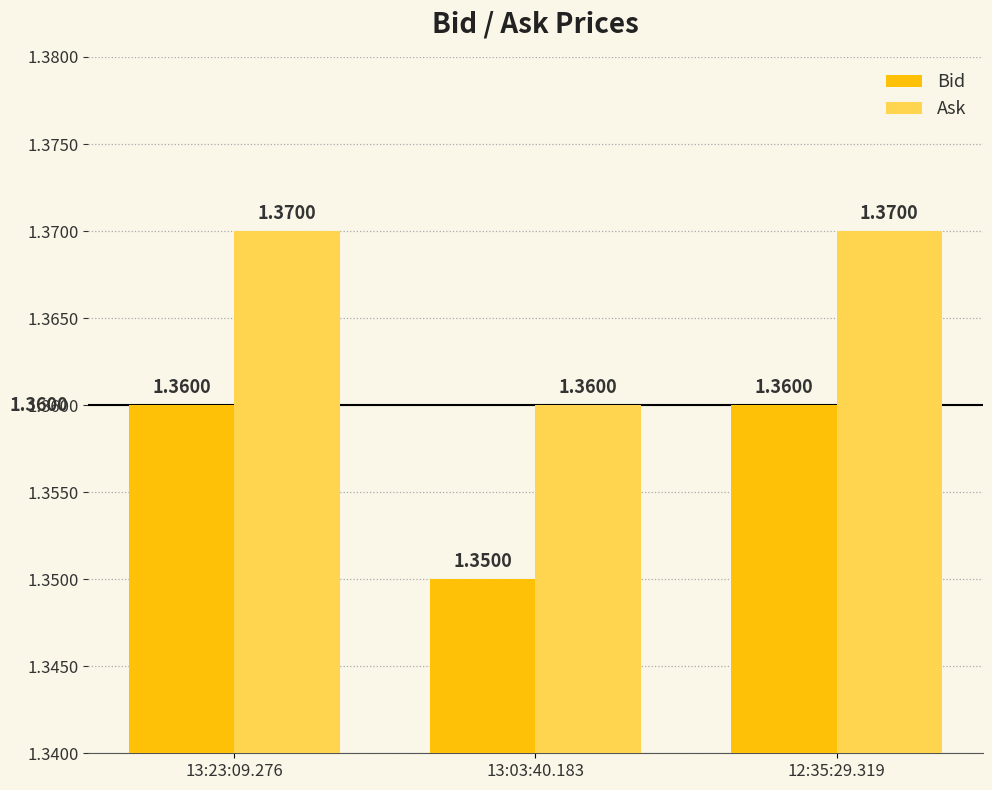

What is the total value across all series at 12:35:29.319?

2.7